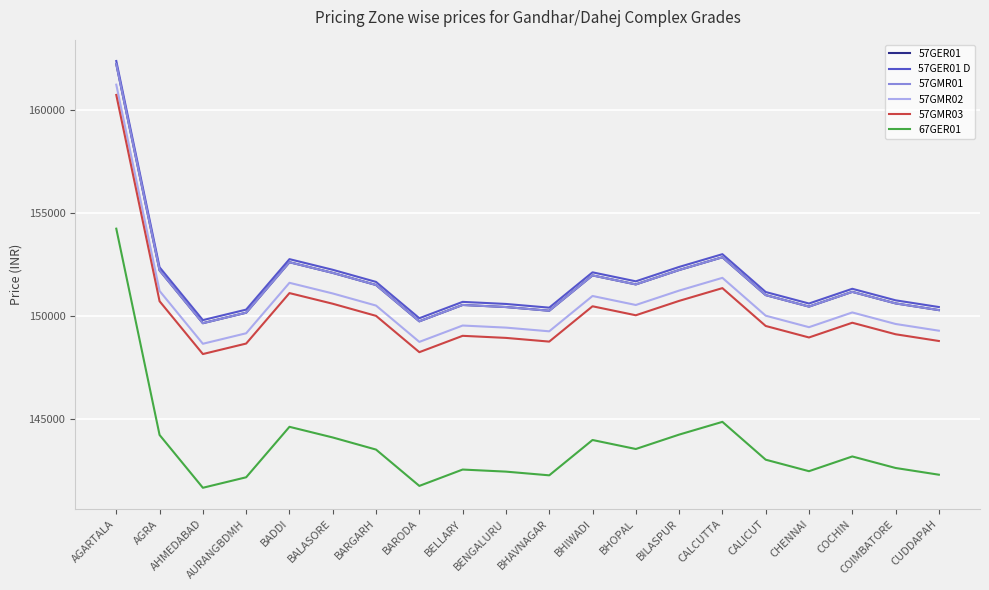

What are all the series names shown in the legend?

57GER01, 57GER01 D, 57GMR01, 57GMR02, 57GMR03, 67GER01